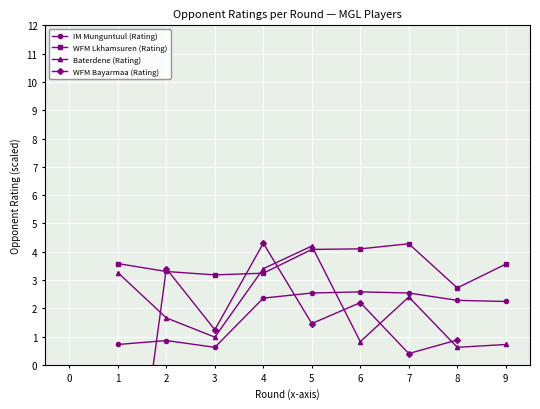

How many data points in Baterdene (Rating) are above 1?

5